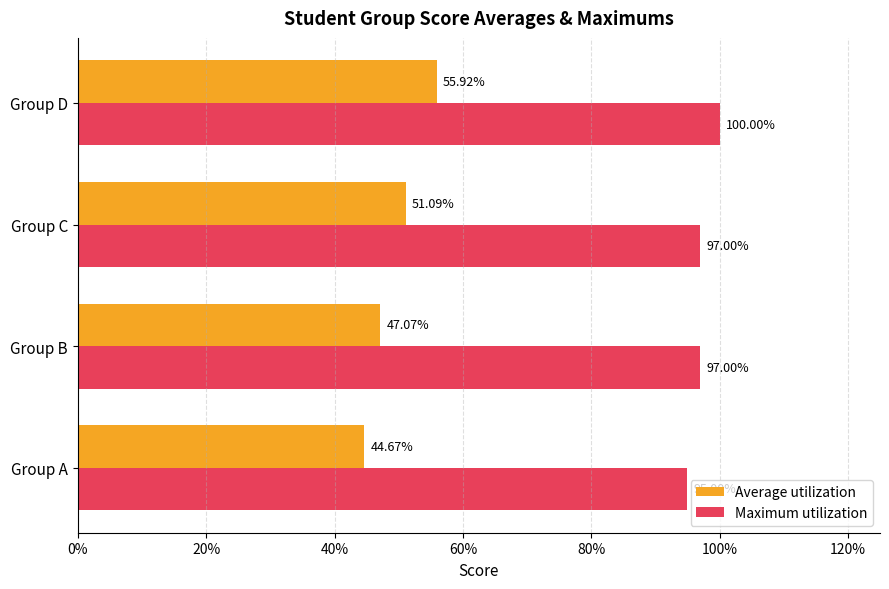

What are all the series names shown in the legend?

Average utilization, Maximum utilization